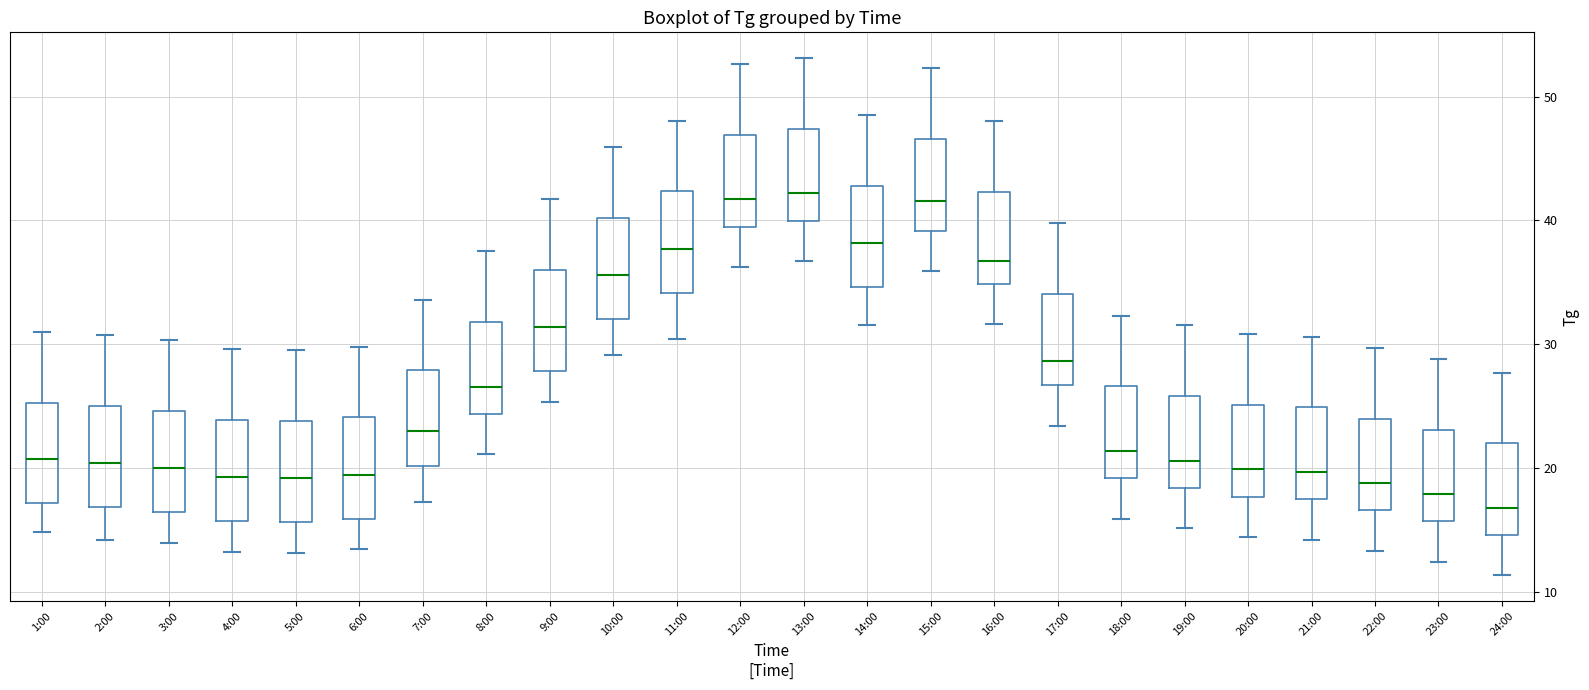

Which box's median line is the lowest?

24:00